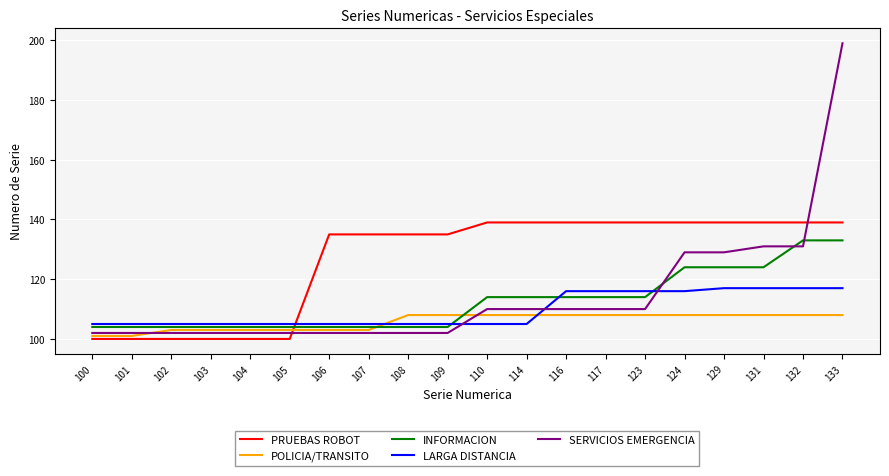

Rank the series by their maximum value, from highest to lowest.

SERVICIOS EMERGENCIA, PRUEBAS ROBOT, INFORMACION, LARGA DISTANCIA, POLICIA/TRANSITO